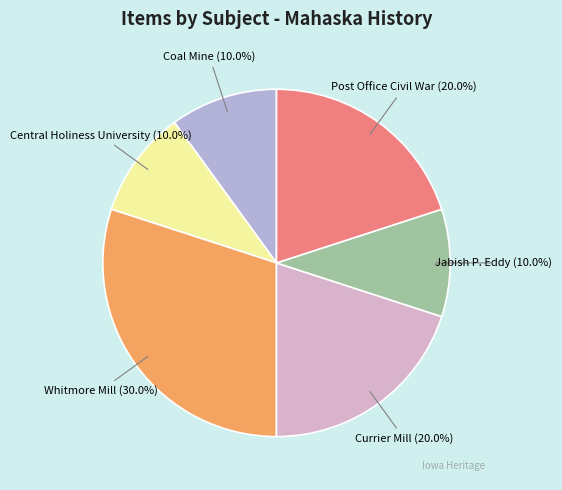

Combined, what portion of the pie is Currier Mill and Central Holiness University?

30.0%